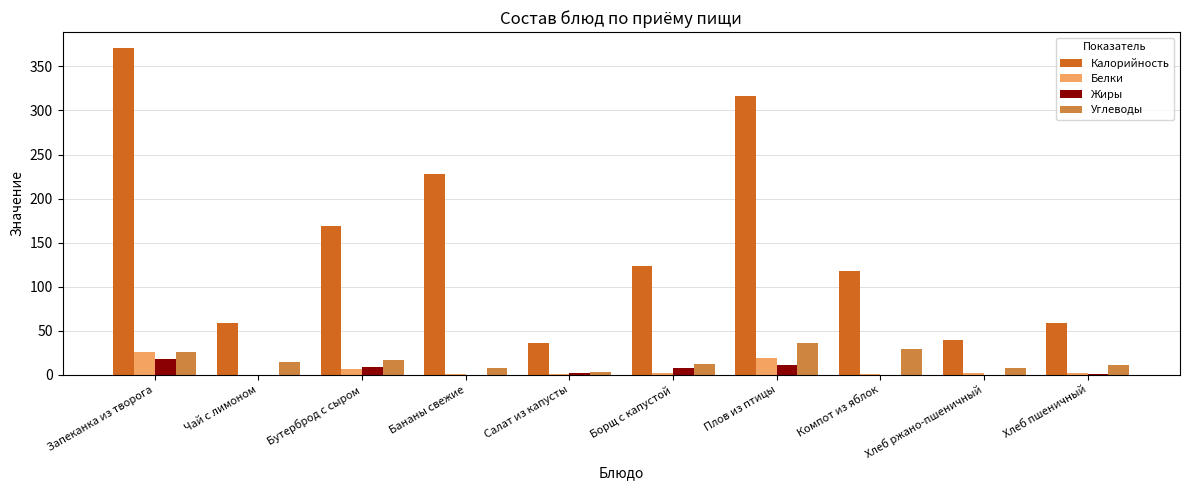

What is the sum of the Калорийность values at Хлеб ржано-пшеничный and Бутерброд с сыром?

208.0